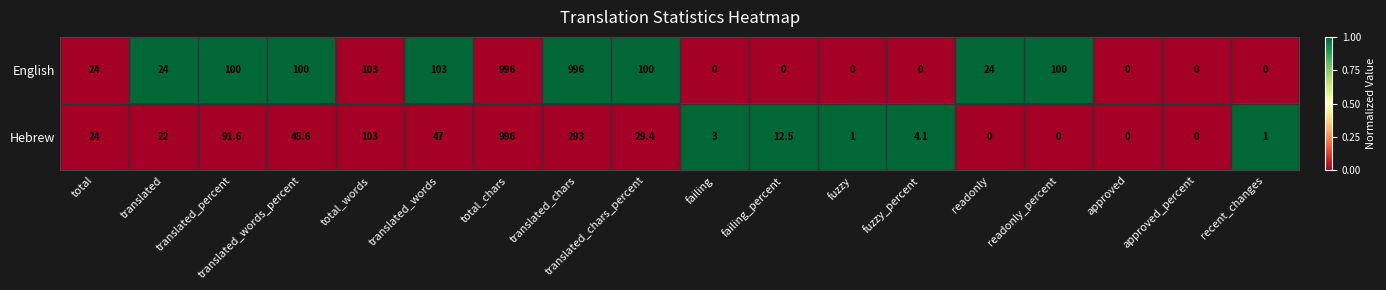

What is the difference between the maximum and second lowest values in the Hebrew series?

996.0